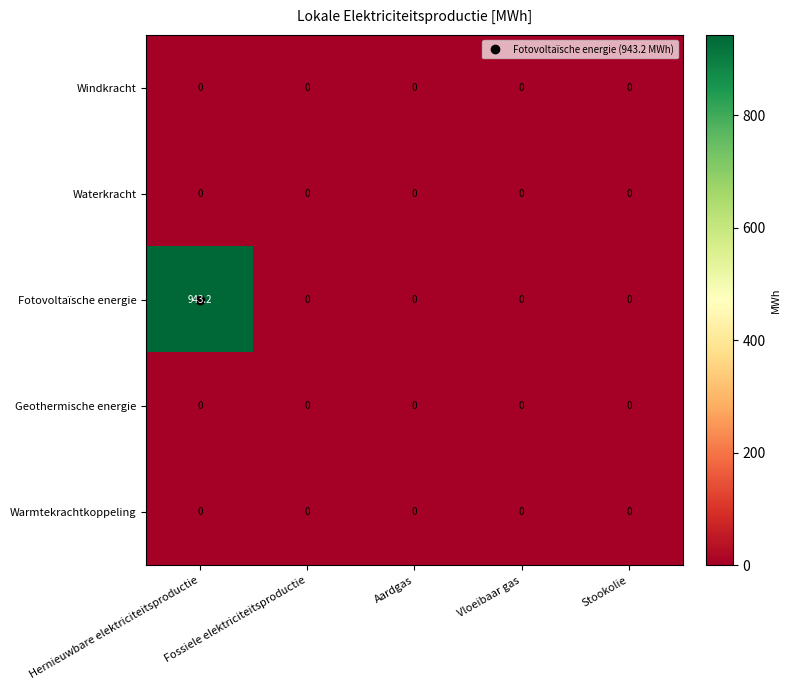

The value of Geothermische energie at Fossiele elektriciteitsproductie is 0.0. True or false?

True